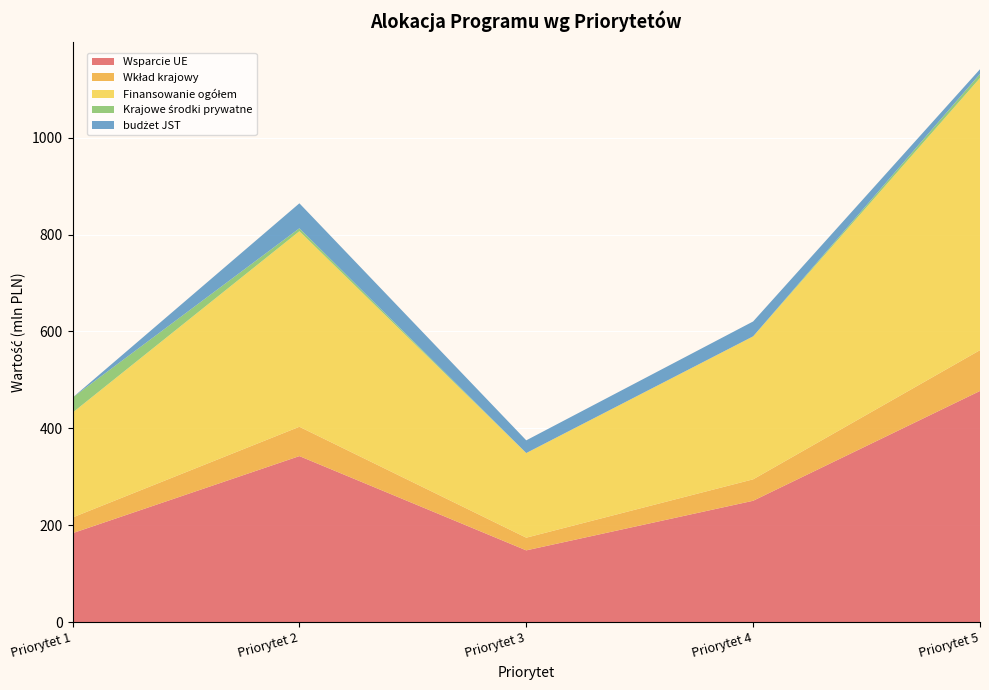

Reading left to right, transcribe all the data shown in this chart.

Wsparcie UE: Priorytet 1=183808765	Priorytet 2=342886142	Priorytet 3=148412027	Priorytet 4=250721768	Priorytet 5=477237153
Wkład krajowy: Priorytet 1=32436841	Priorytet 2=60509320	Priorytet 3=26190358	Priorytet 4=44245018	Priorytet 5=84218322
Finansowanie ogółem: Priorytet 1=216245606	Priorytet 2=403395462	Priorytet 3=174602385	Priorytet 4=294966786	Priorytet 5=561455475
Krajowe środki prywatne: Priorytet 1=31017614	Priorytet 2=6050932	Priorytet 3=0	Priorytet 4=0	Priorytet 5=8421832
budżet JST: Priorytet 1=0	Priorytet 2=51508388	Priorytet 3=26190358	Priorytet 4=30693575	Priorytet 5=9605875